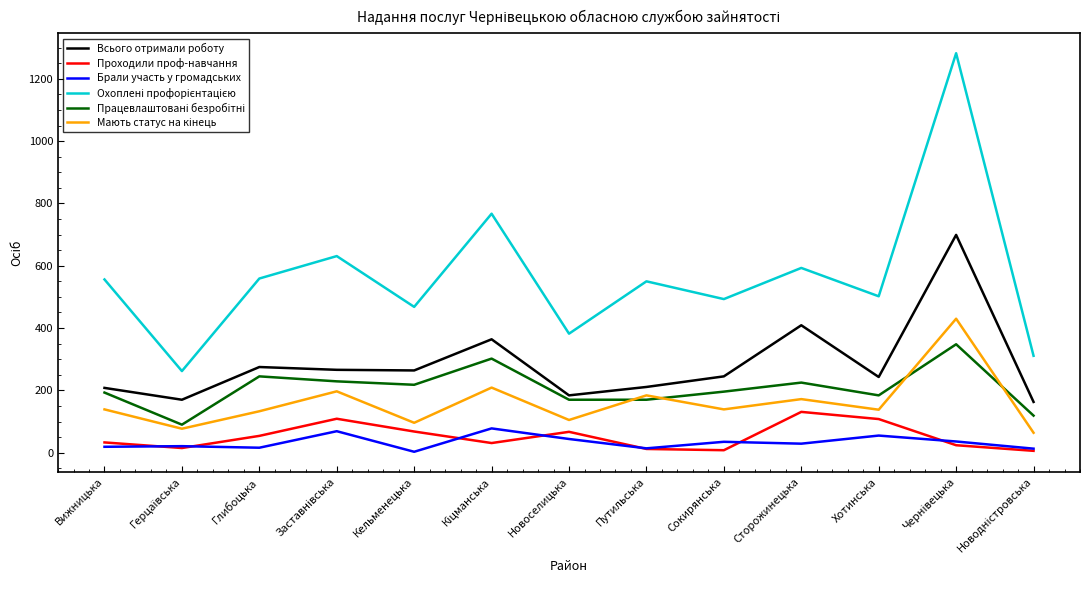

True or false: Всього отримали роботу has a value of 409 at Сторожинецька.

True